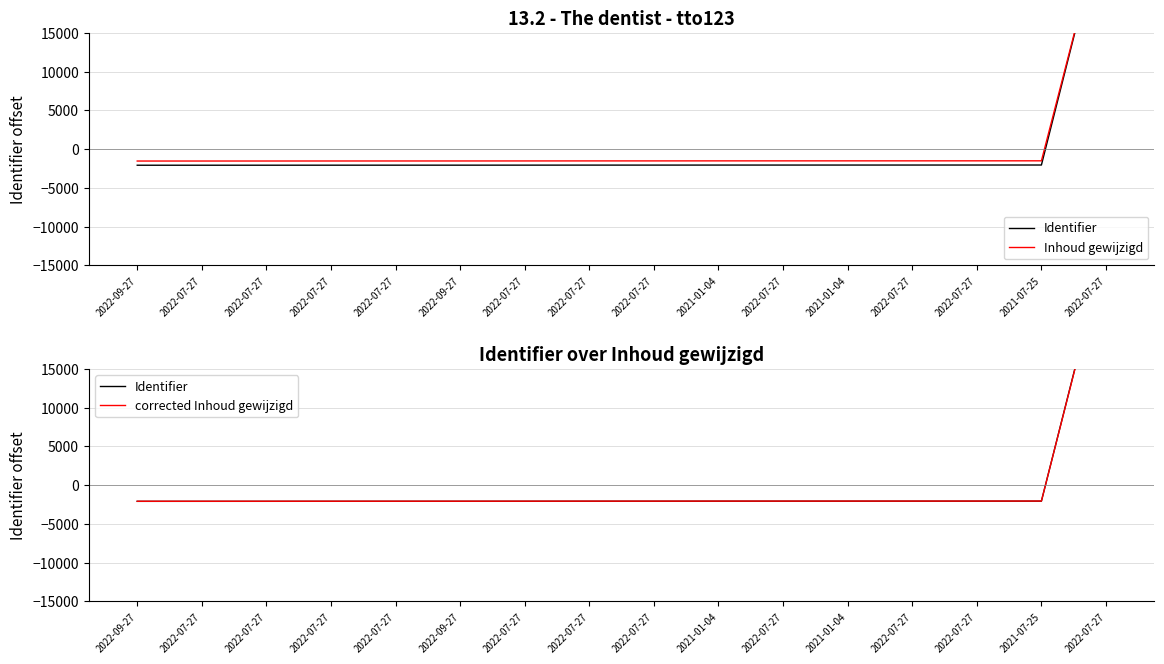

True or false: Identifier has more than 0 points higher than both neighbors.

False